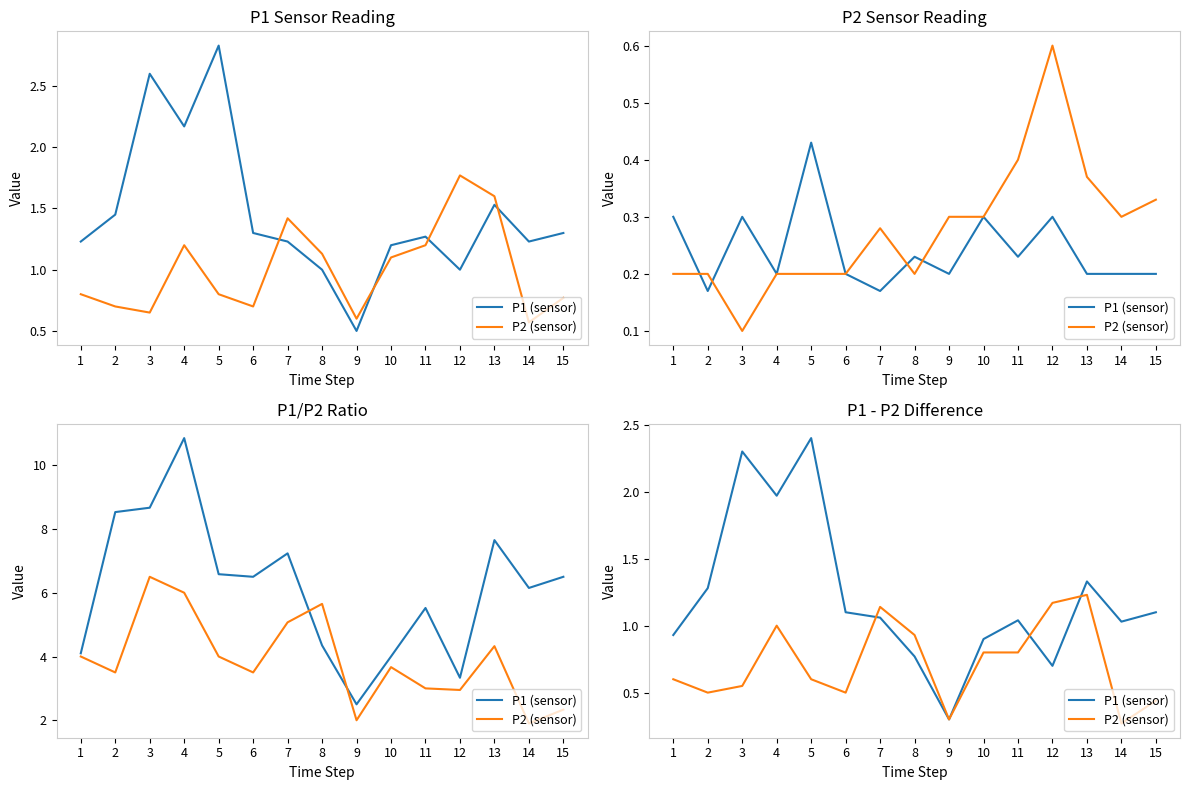

What is the value of the P2 (sensor) point at the 4th from the left?

1.0